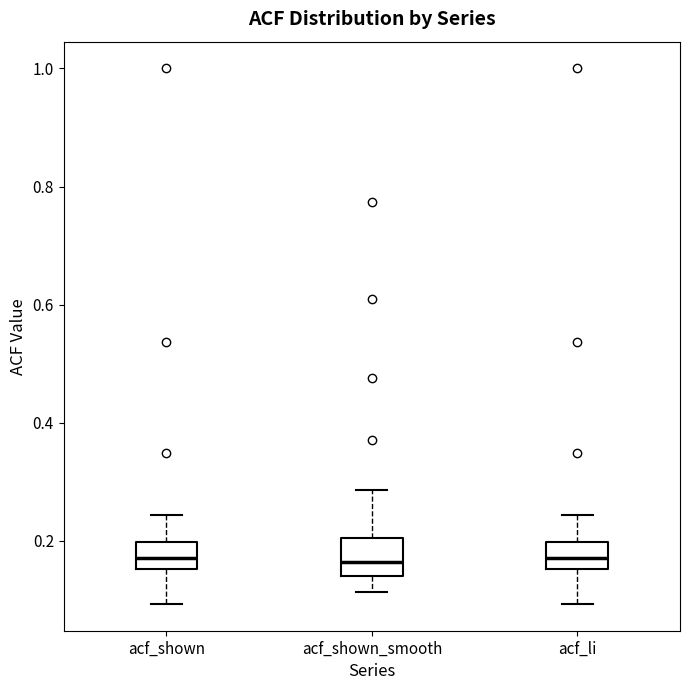

Reading left to right, read every box against the y-axis: the position of its median line, the range the box covers, and the ends of its whiskers. The values are not printed on the chart, so give them approximately, as read against the axis.

acf_shown: median 0.18, box 0.16 to 0.20, whiskers 0.10 to 0.24
acf_shown_smooth: median 0.16, box 0.14 to 0.20, whiskers 0.12 to 0.28
acf_li: median 0.18, box 0.16 to 0.20, whiskers 0.10 to 0.24